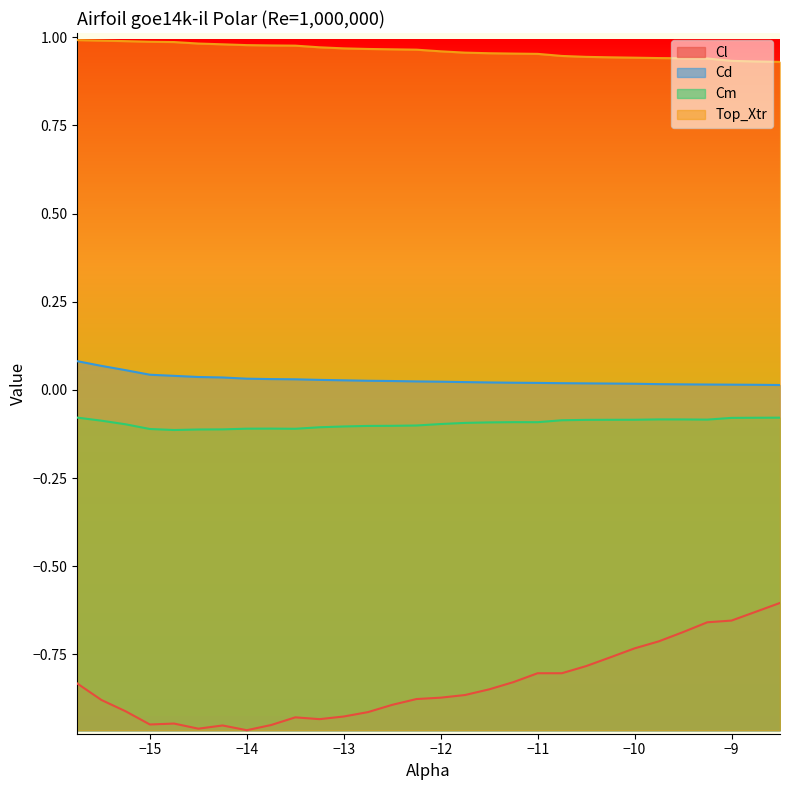

True or false: Top_Xtr has more than 2 interior local peaks.

False